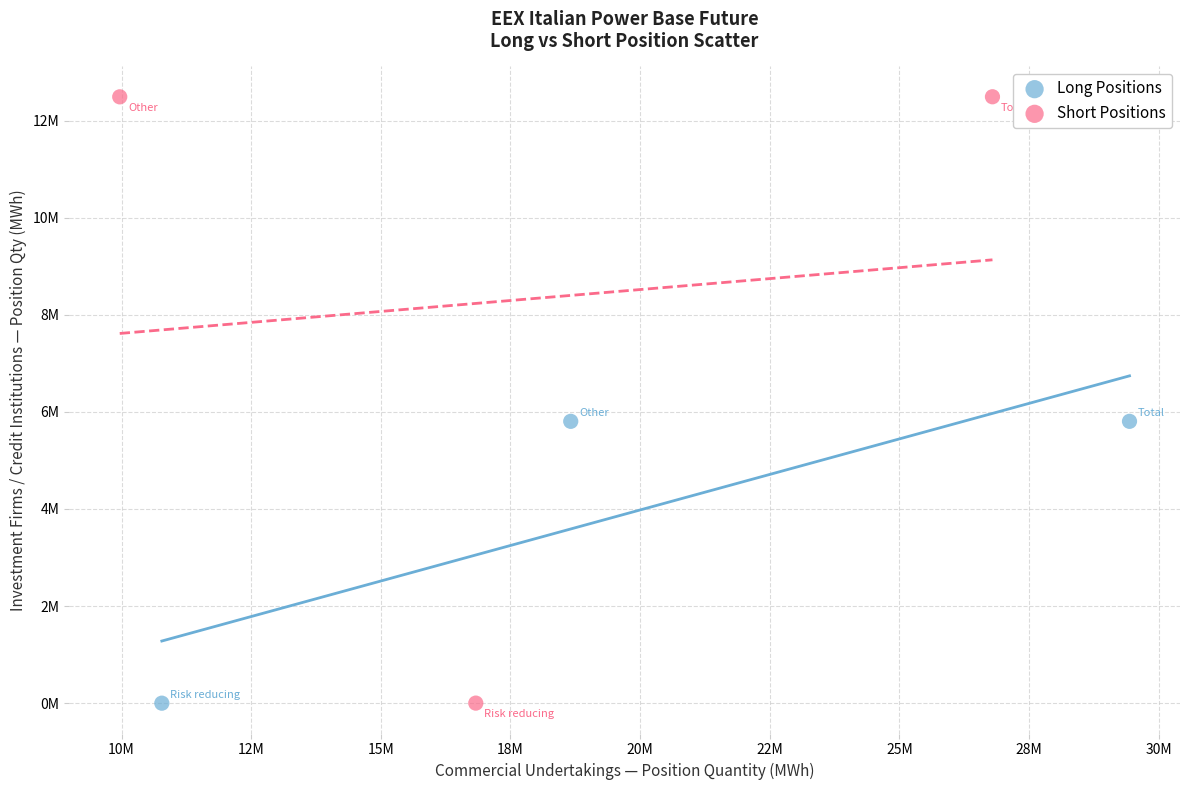

What are all the series names shown in the legend?

Long Positions, Short Positions